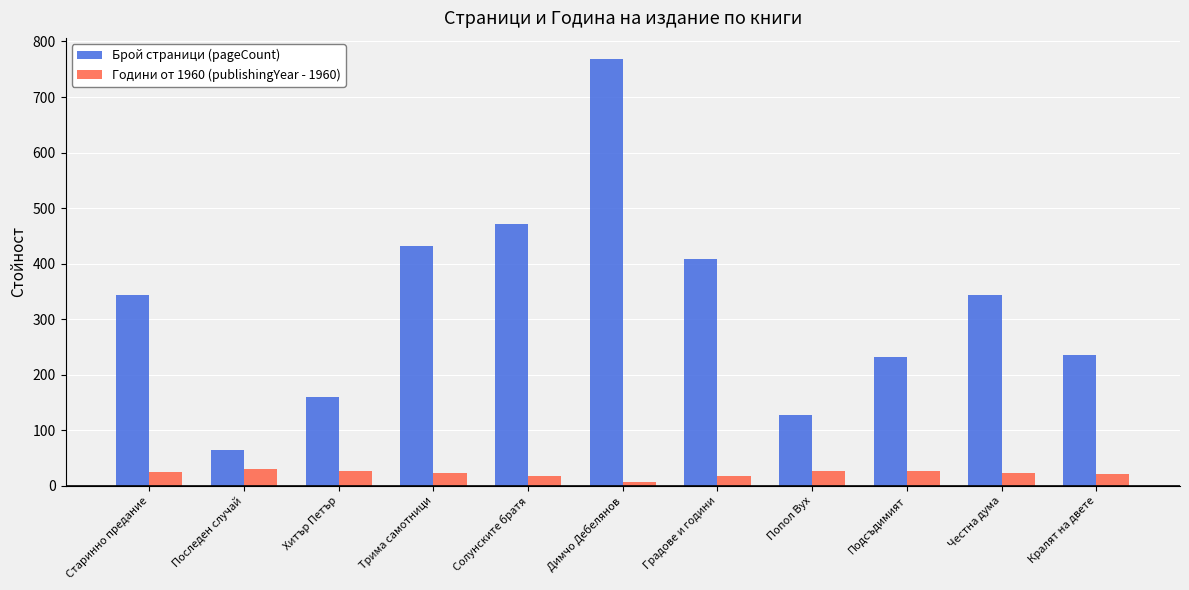

What is the total value across all series at Хитър Петър?

187